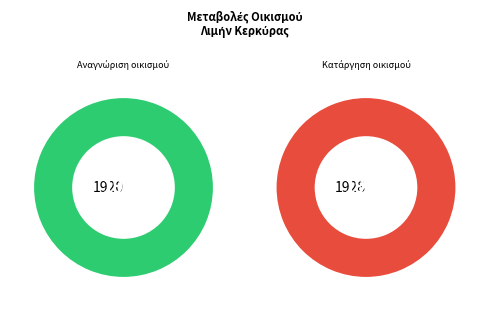

How many slices are in this pie chart?

2